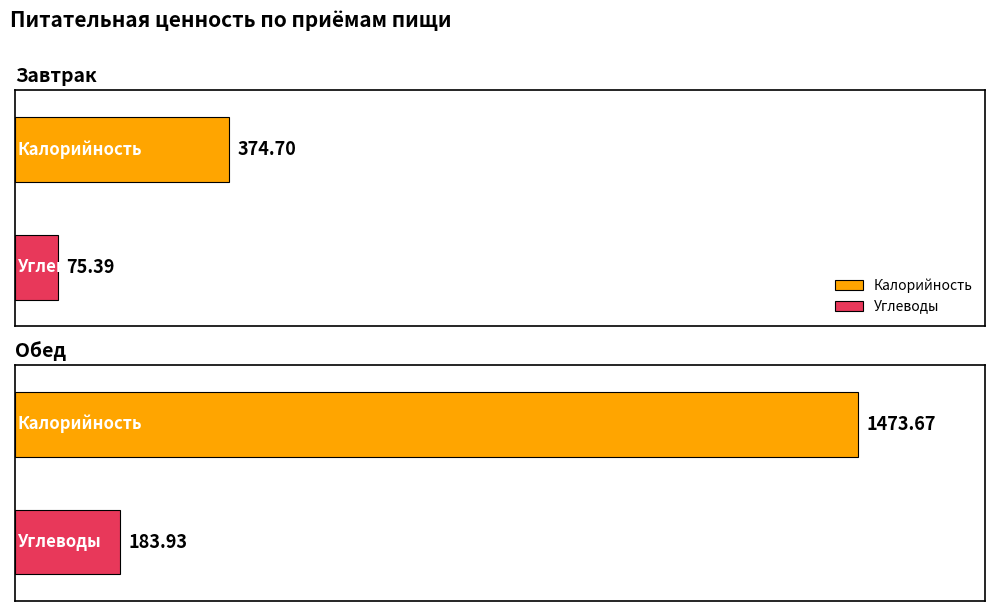

What is the label of the 2nd bar from the right?

Завтрак